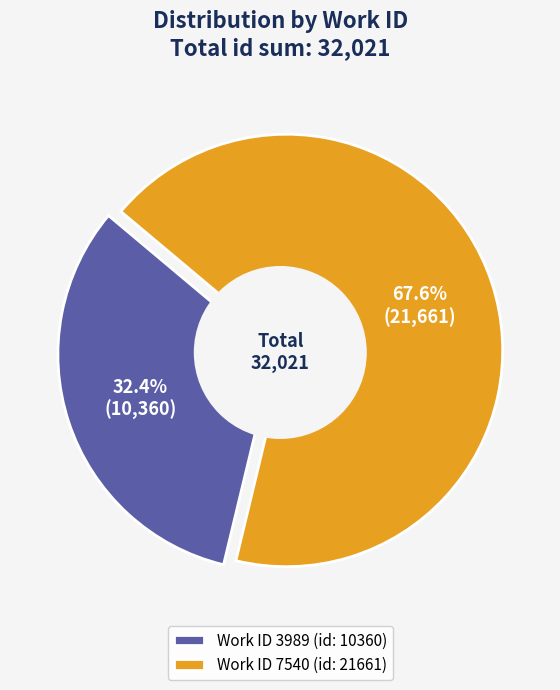

To the nearest percent, what is the difference between the 7540 and 3989 slice percentages?

35%